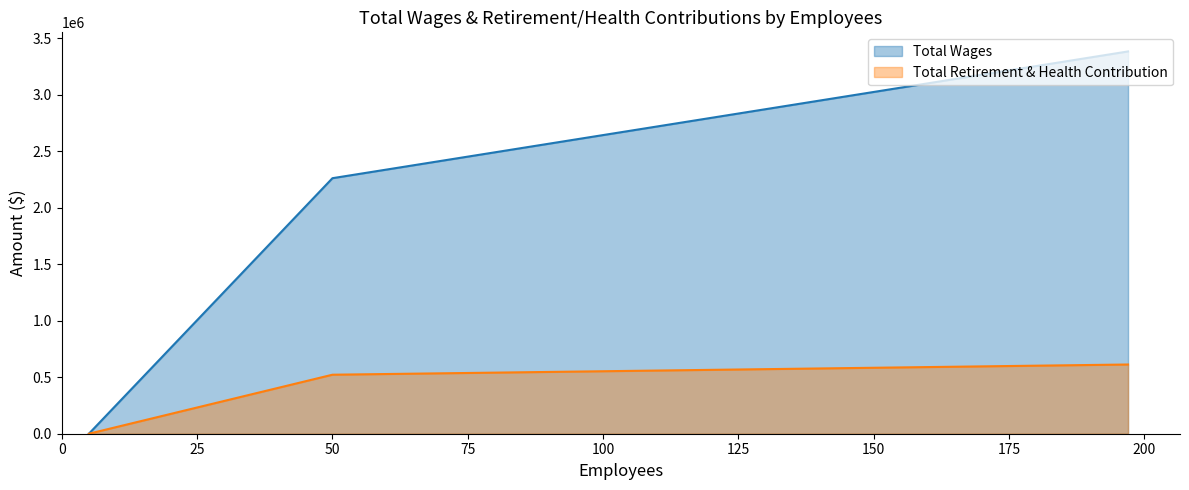

At which label does Total Wages reach its minimum?

5